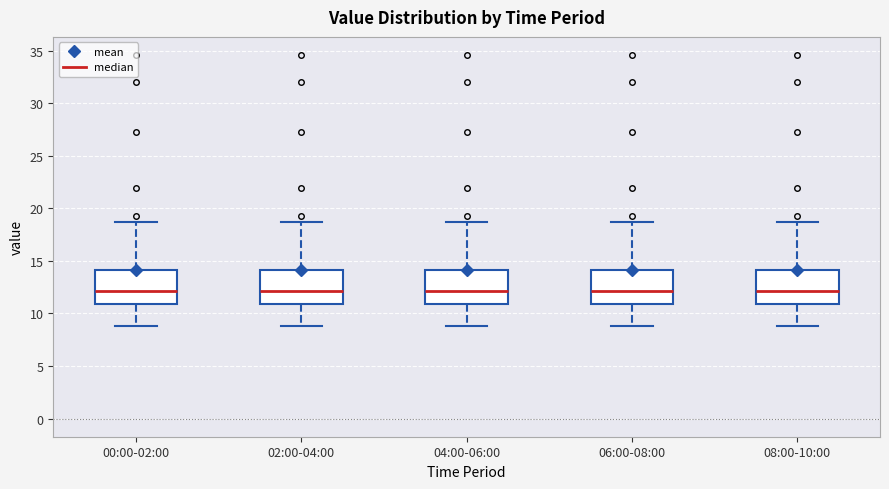

Where is the lower edge of the box for 04:00-06:00 on the y-axis? The values are not printed on the chart, so give them approximately, as read against the axis.

11.0